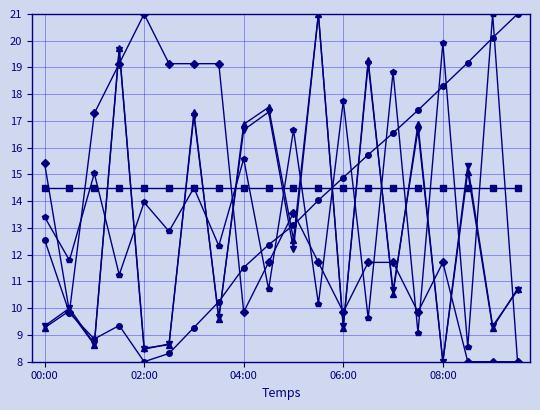

Is this an area chart (filled region under the line)?

No